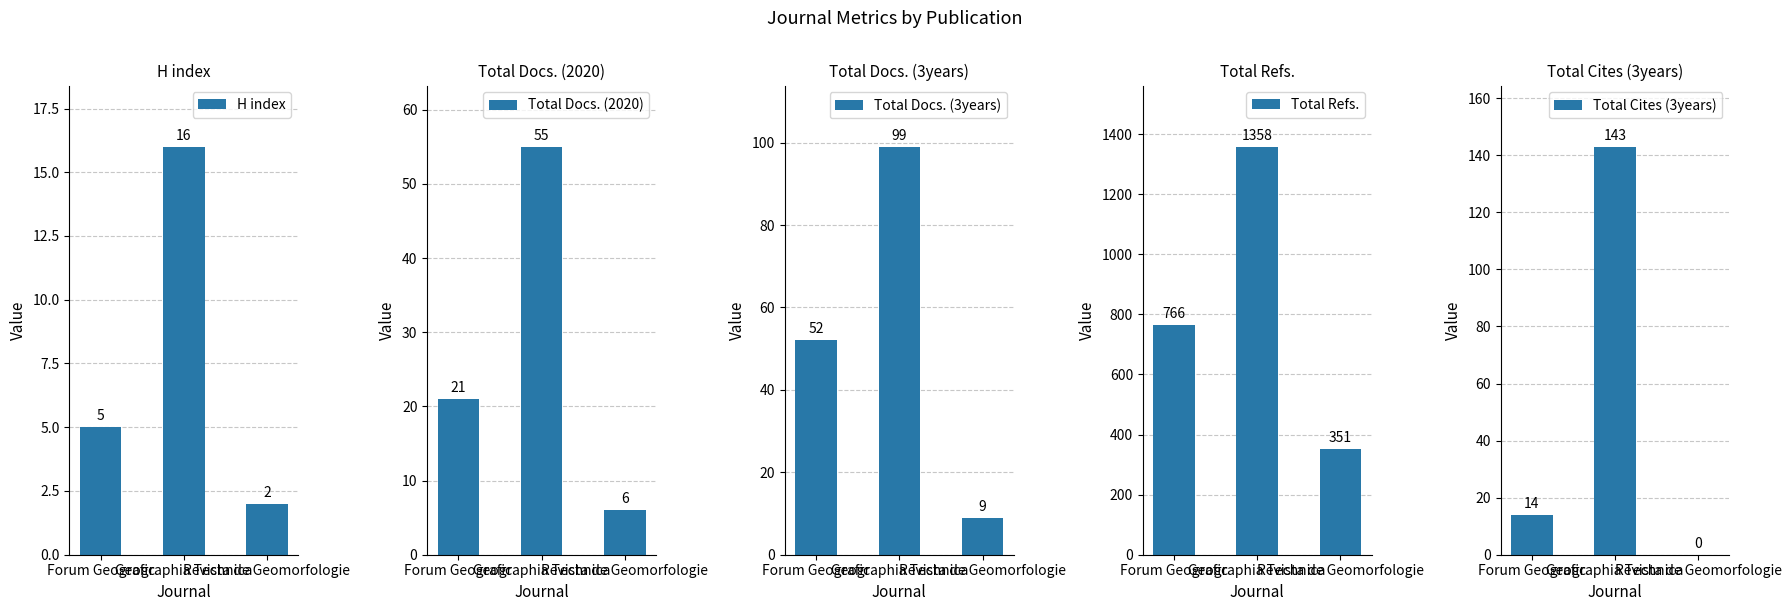

What is the label of the 2nd bar from the right?

Geographia Technica